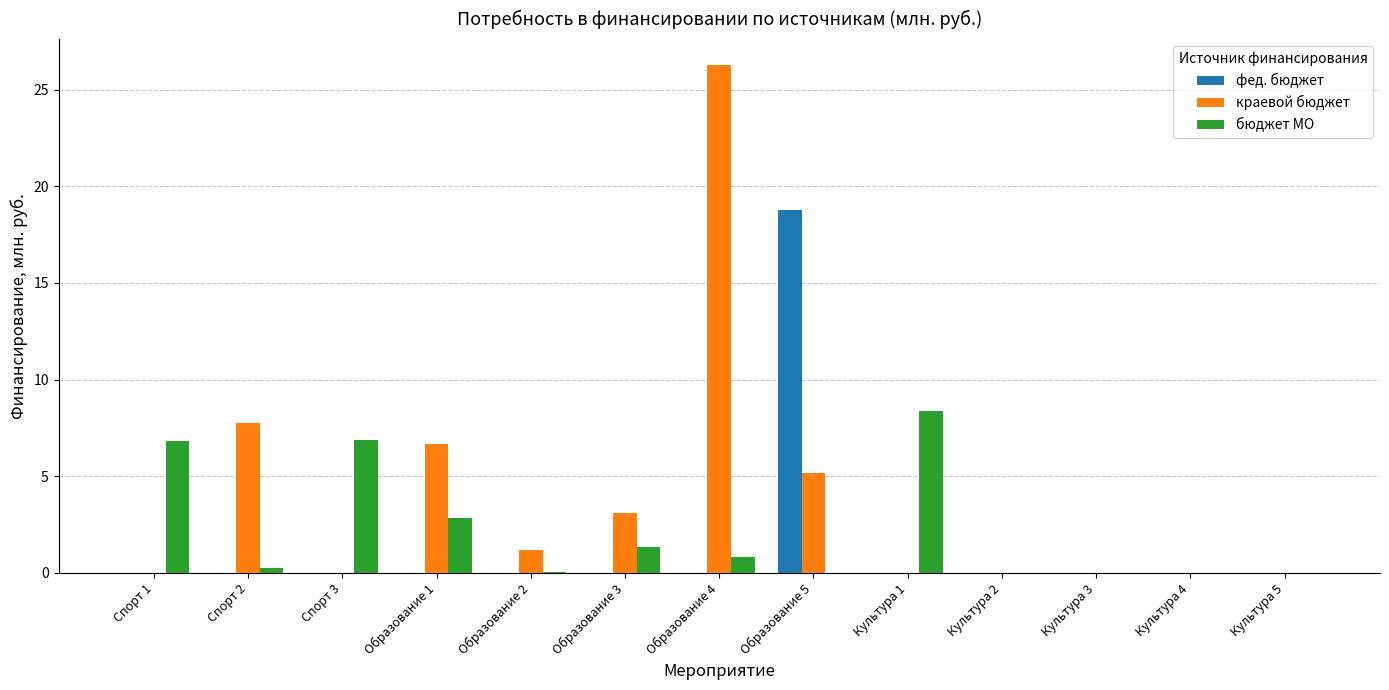

At which label is бюджет МО closest to 4?

Образование 1